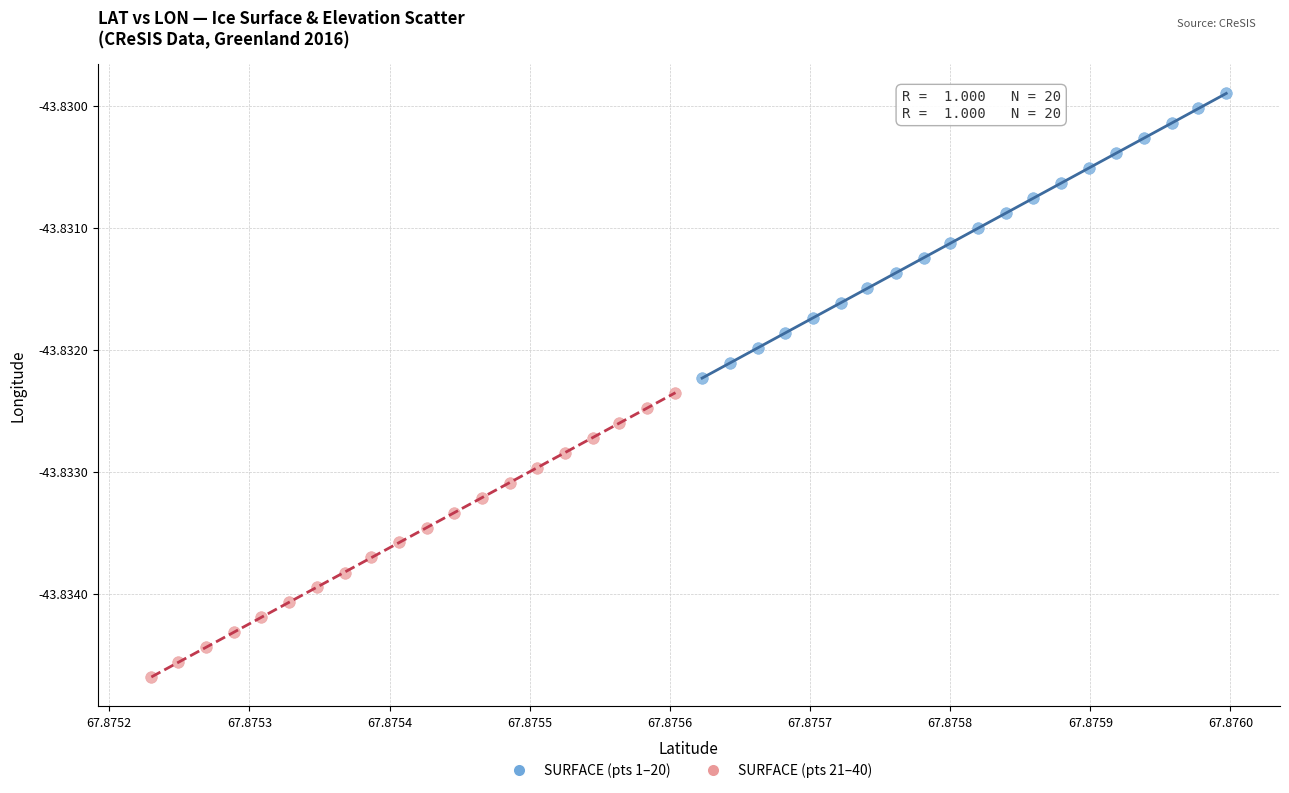

Which series reaches the minimum Y coordinate?

SURFACE (pts 21–40)